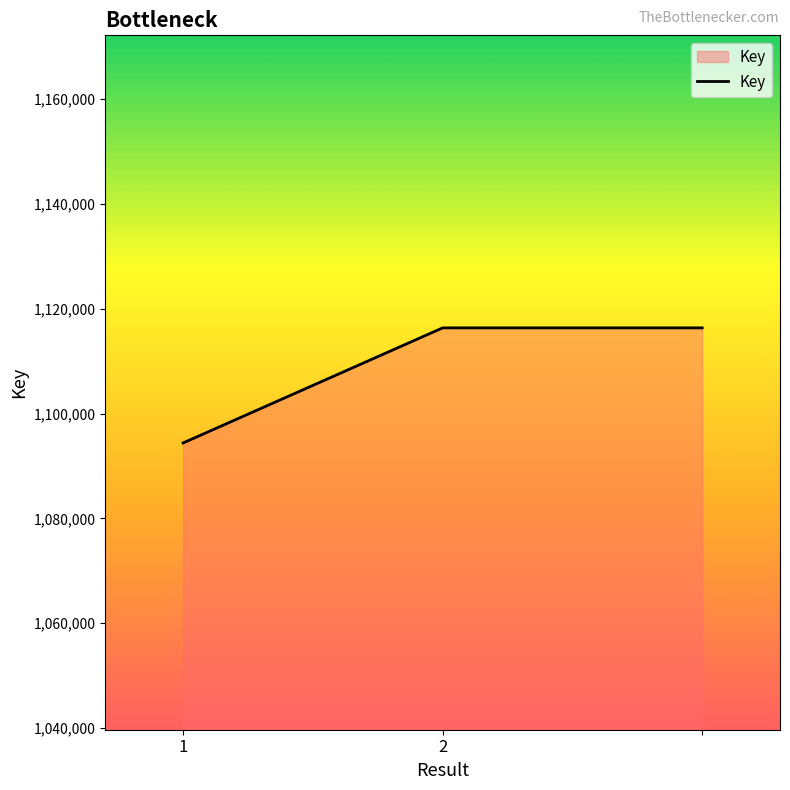

What is the smallest value displayed?

1094408